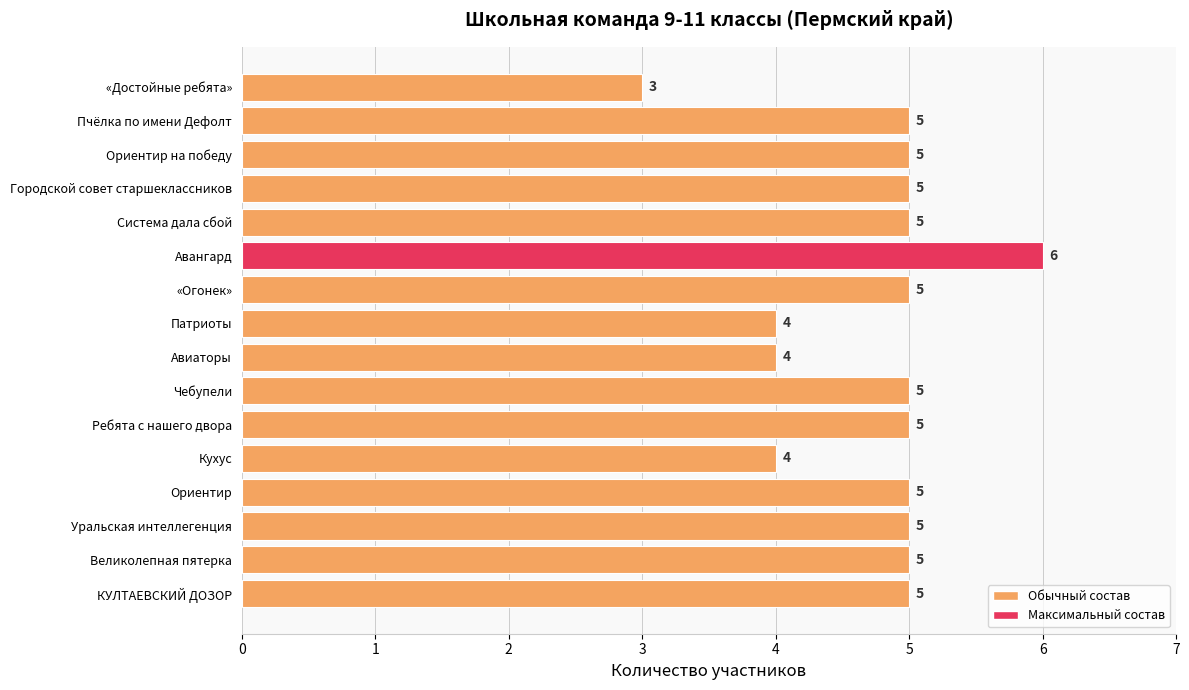

Is it true that the value at Патриоты is 4?

True